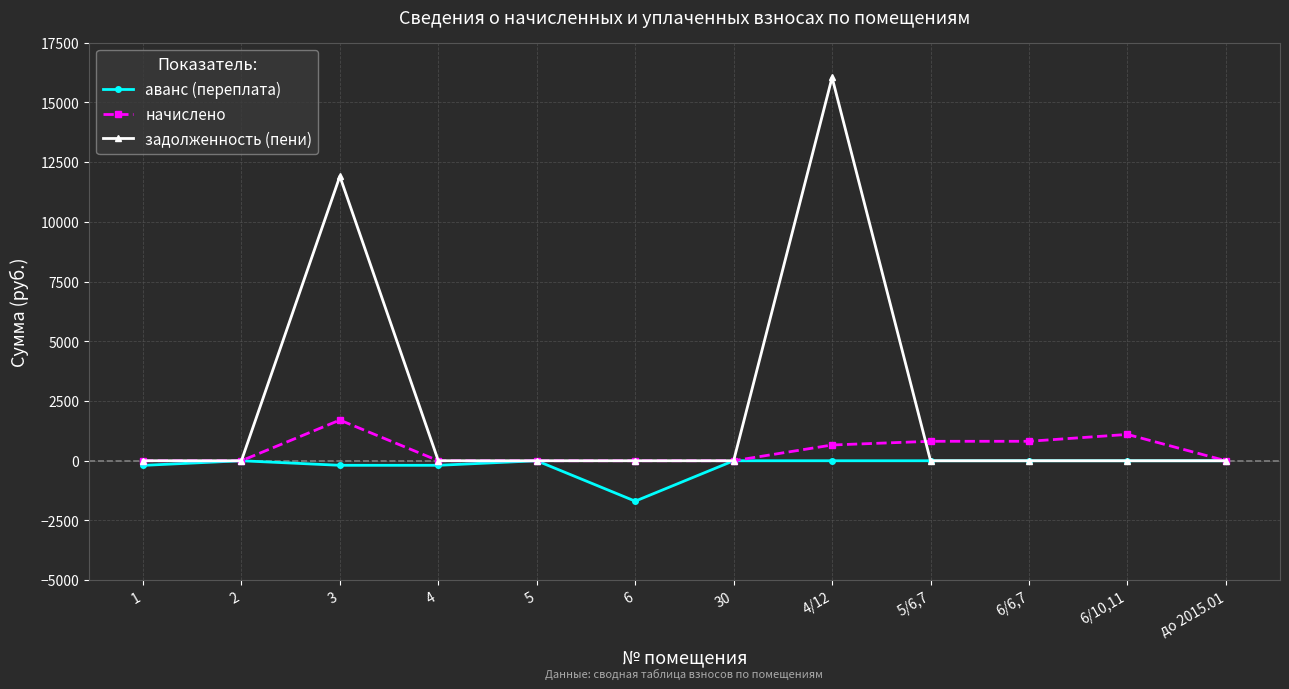

Where is the first local maximum for начислено?

3